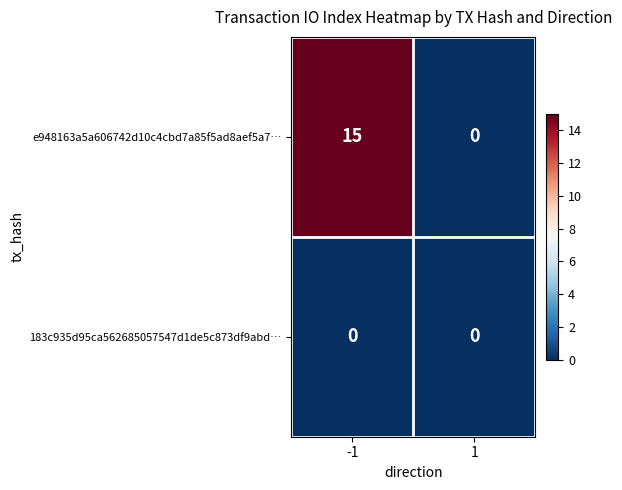

Reading left to right, list all the values displayed in this chart.

e948163a5a606742d10c4cbd7a85f5ad8aef5a7…: 15	0
183c935d95ca562685057547d1de5c873df9abd…: 0	0